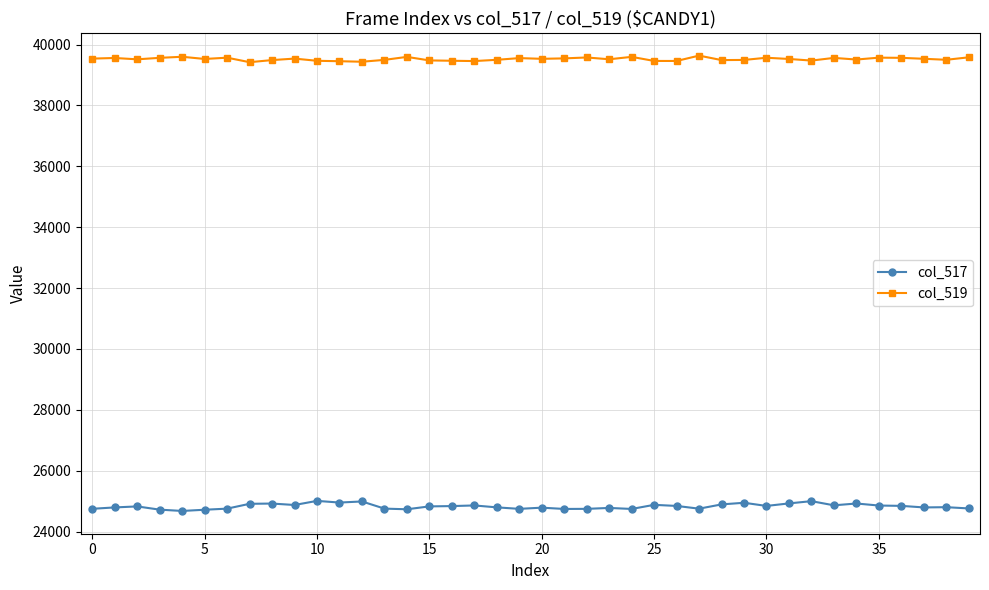

In col_517, how many points are lower than both neighbors (excluding endpoints)?

11